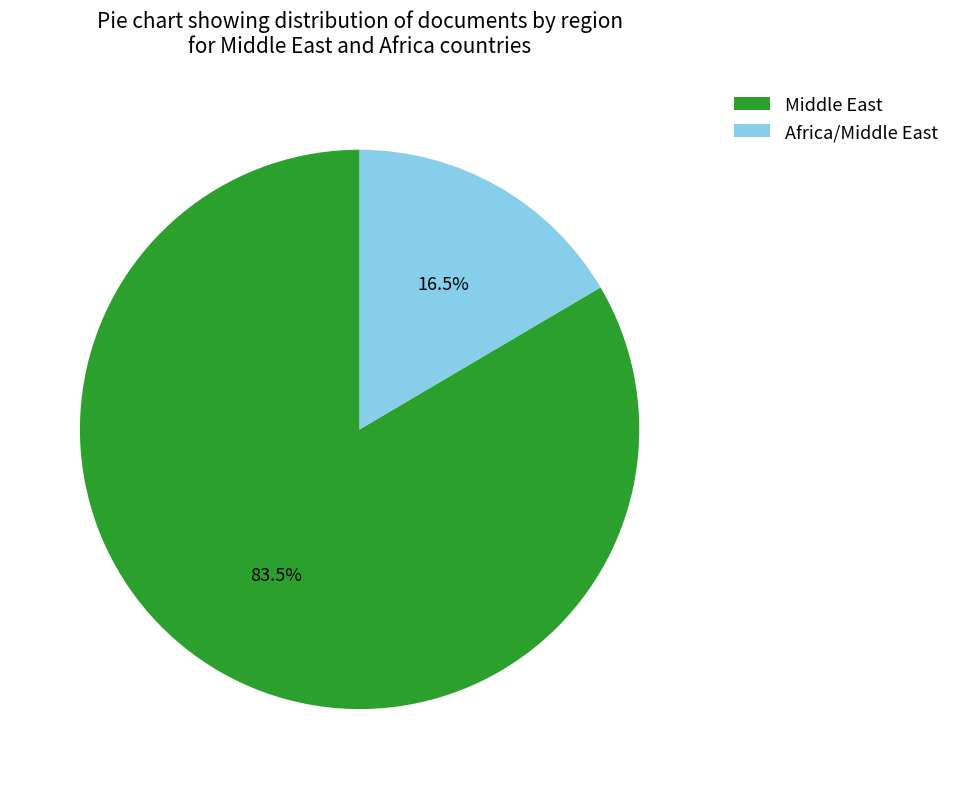

What is the ratio of the value at Africa/Middle East to the value at Middle East?

0.2